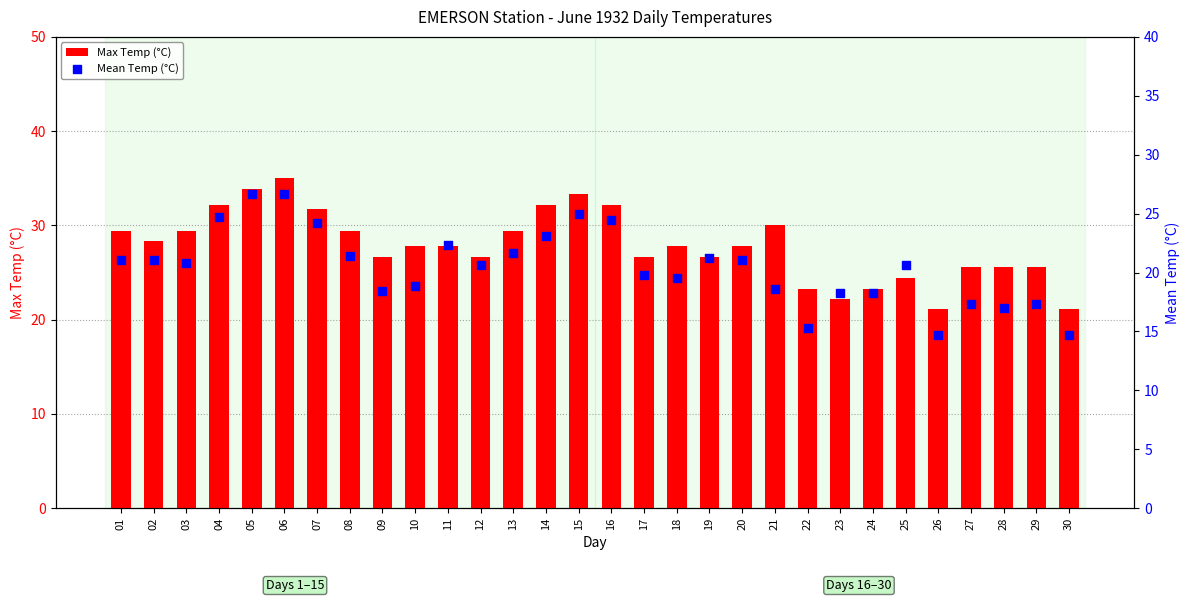

Which series has the largest total across all categories?

Max Temp (°C)